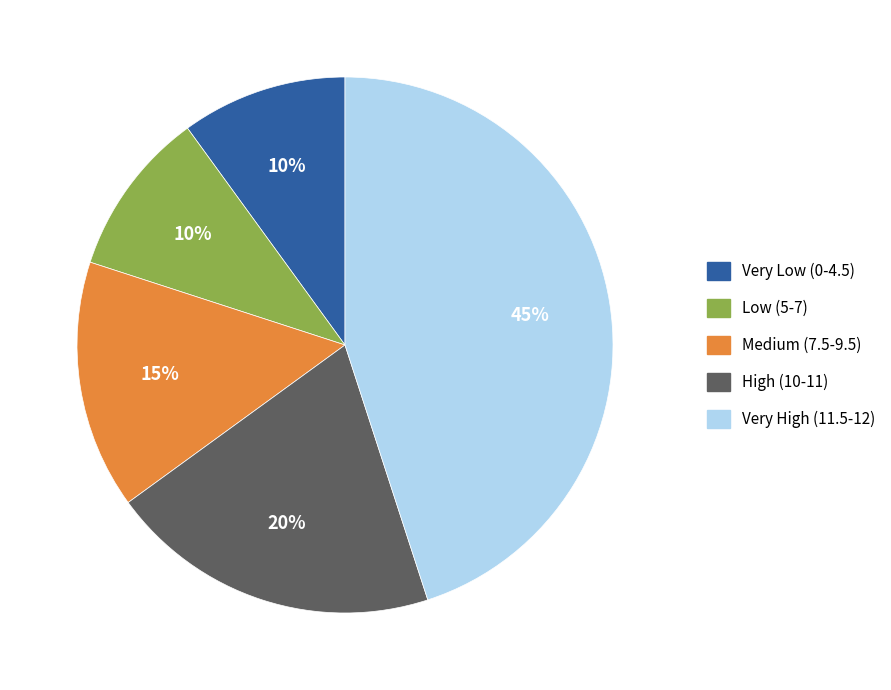

To the nearest percent, what is the difference between the largest and smallest slice percentages?

35%